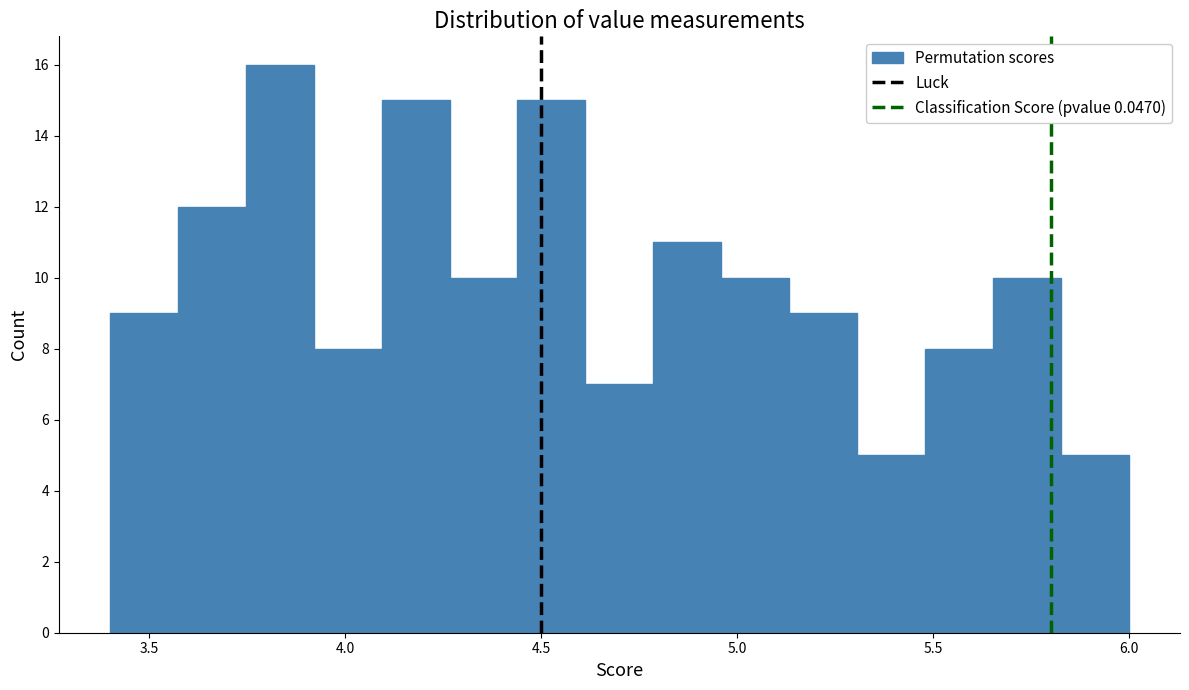

Around what value on the x-axis is the tallest bar? Give the approximate position of its centre, as read against the axis.

3.85